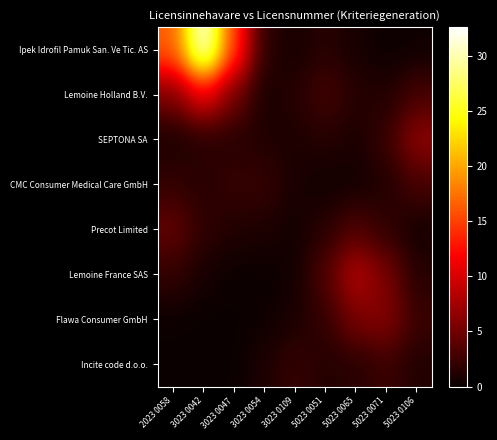

Count the number of categories in the chart.

9